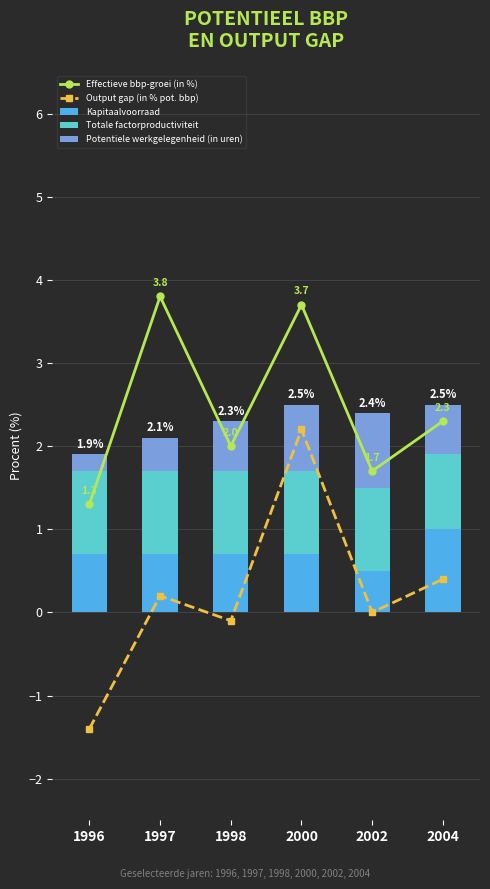

The value of Totale factorproductiviteit at 1998 is 1.0. True or false?

True